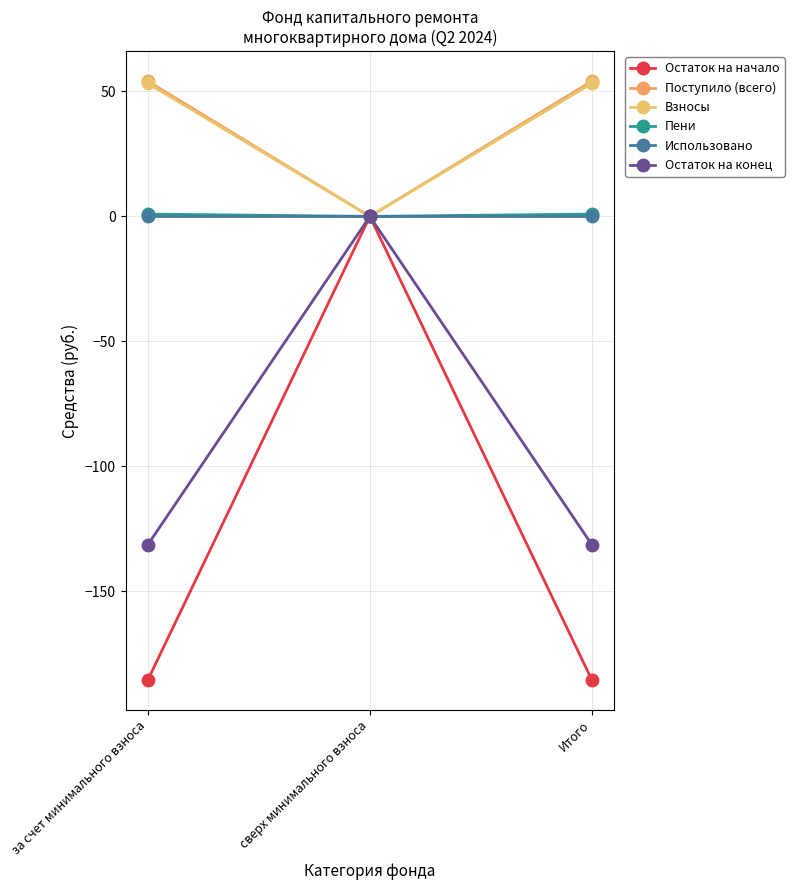

Is the value of Пени at сверх минимального взноса greater than the value of Использовано at сверх минимального взноса?

No